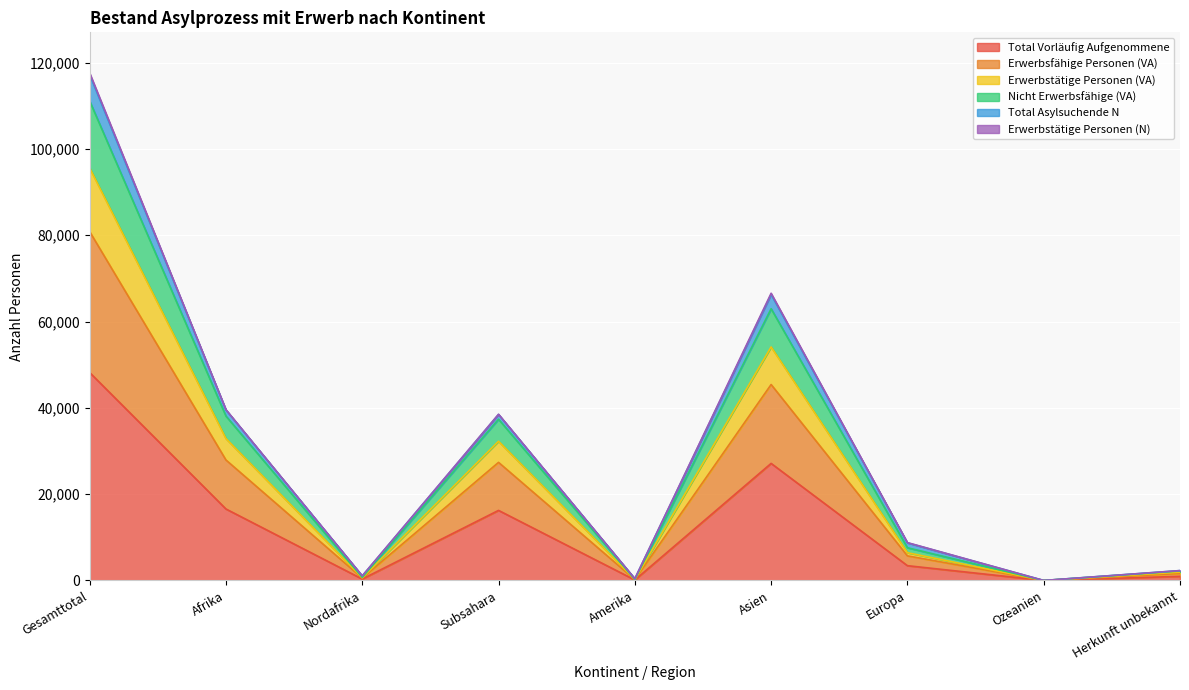

The Total Vorläufig Aufgenommene series shows 32795 at Gesamttotal. True or false?

False